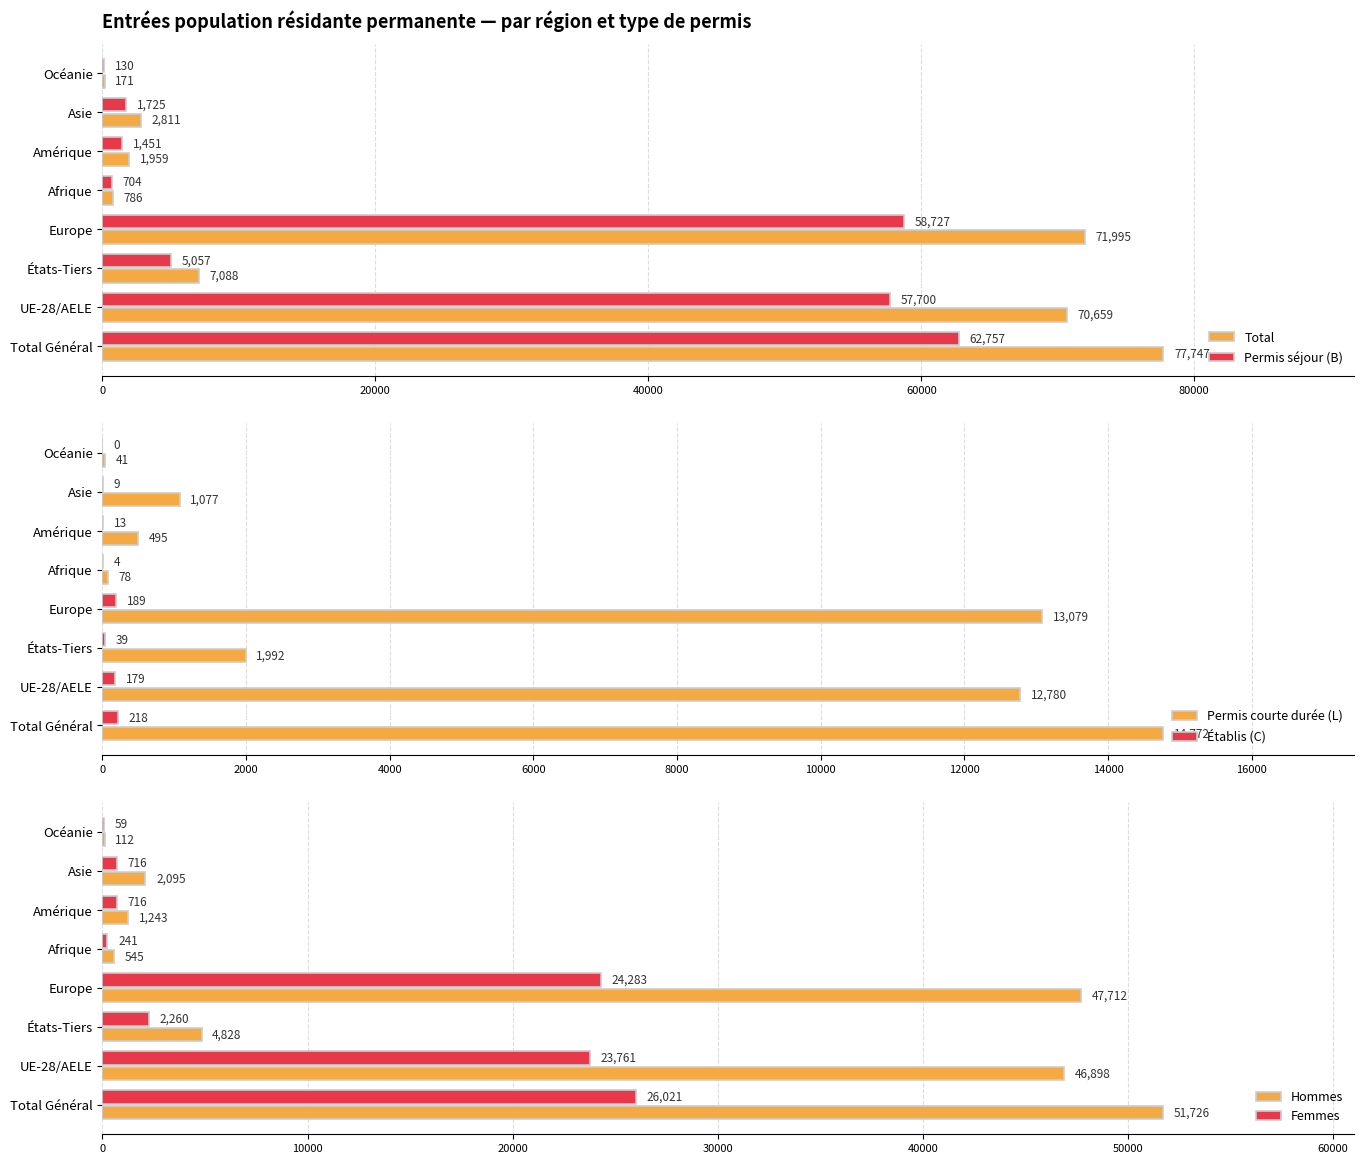

Read the Total value at États-Tiers.

7088